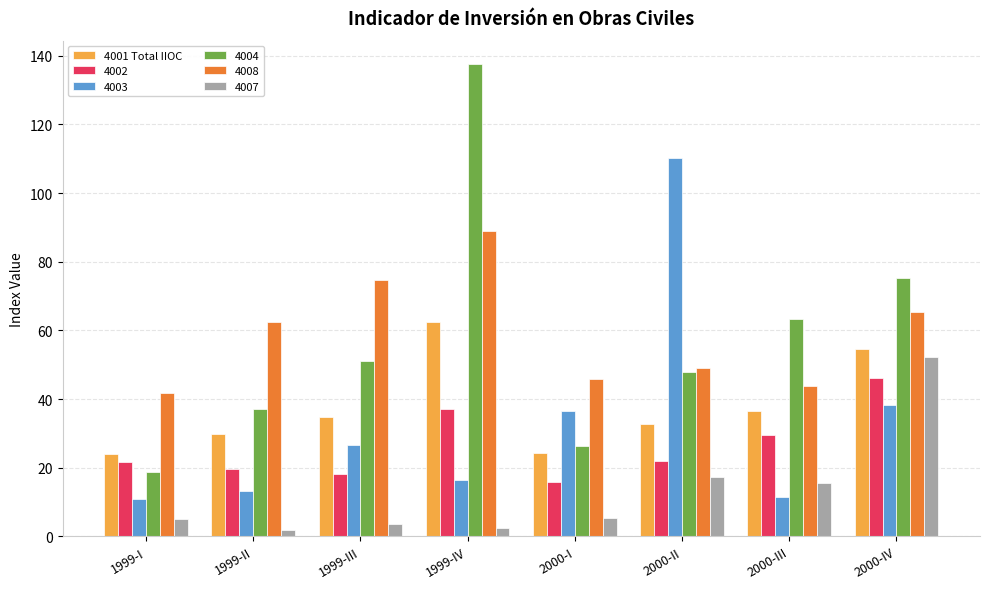

What is the difference between the highest and lowest values at 2000-I?

40.6